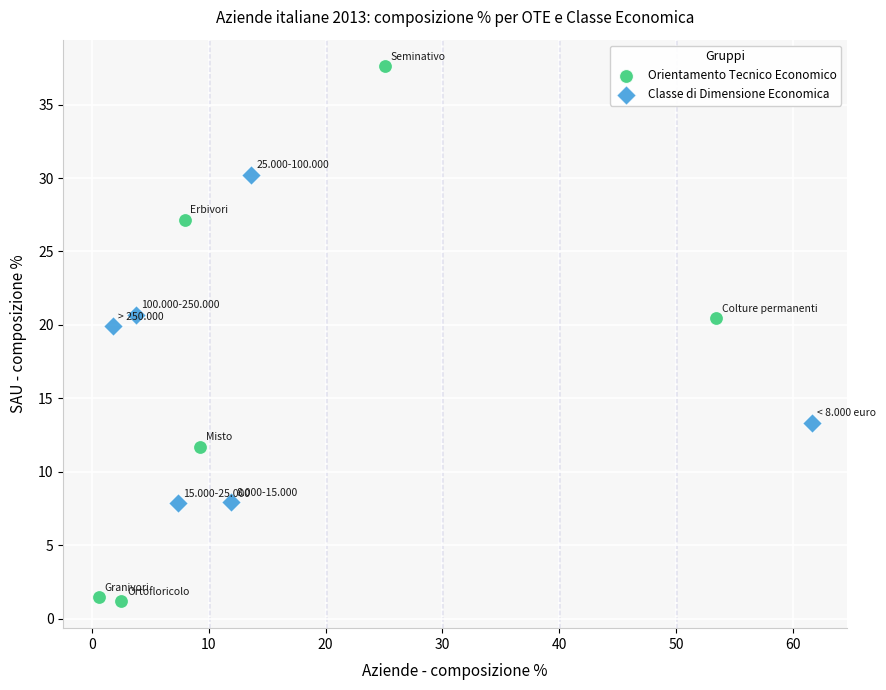

Which series has the widest spread of Y values?

Orientamento Tecnico Economico